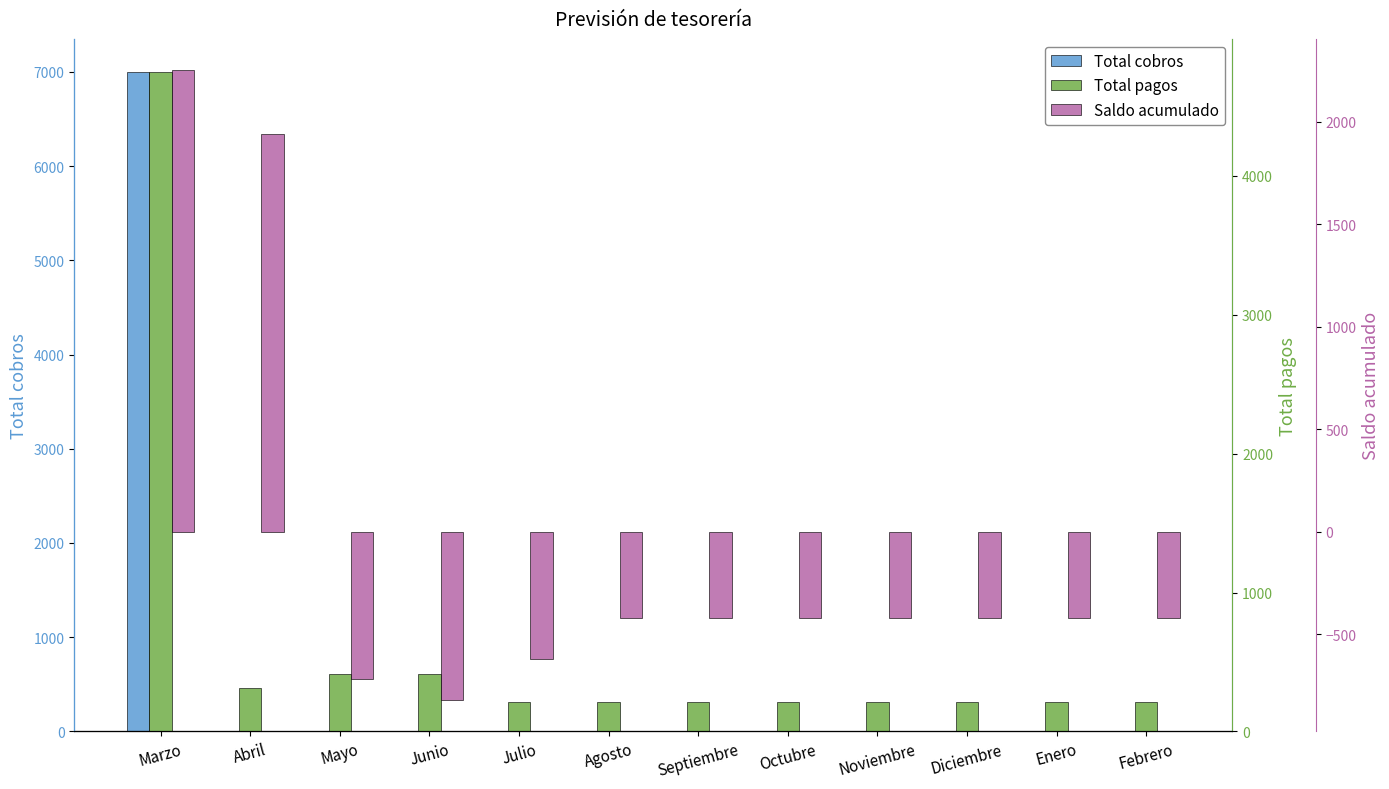

At which category does the chart reach its peak across all series?

Marzo